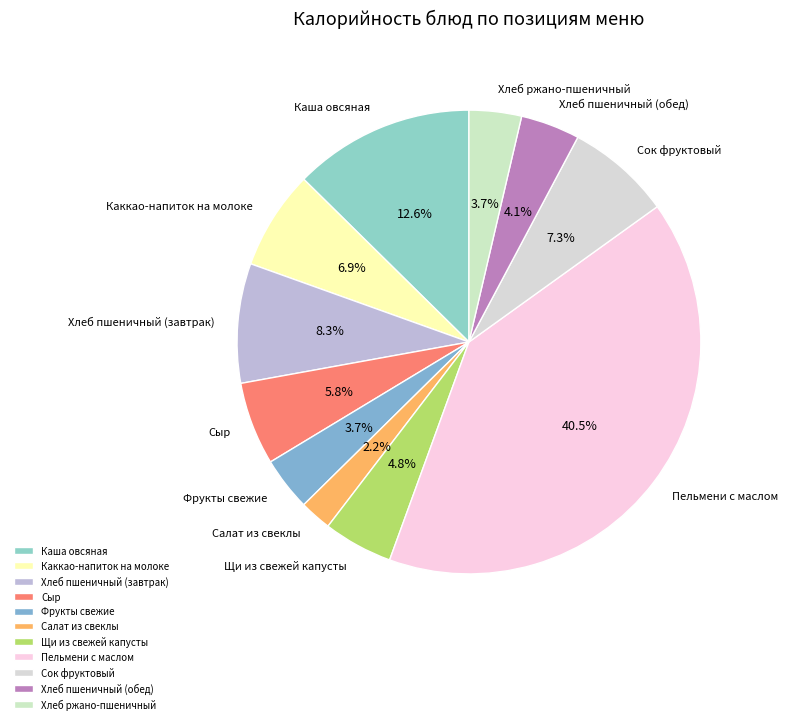

Is there a majority slice in this chart?

No